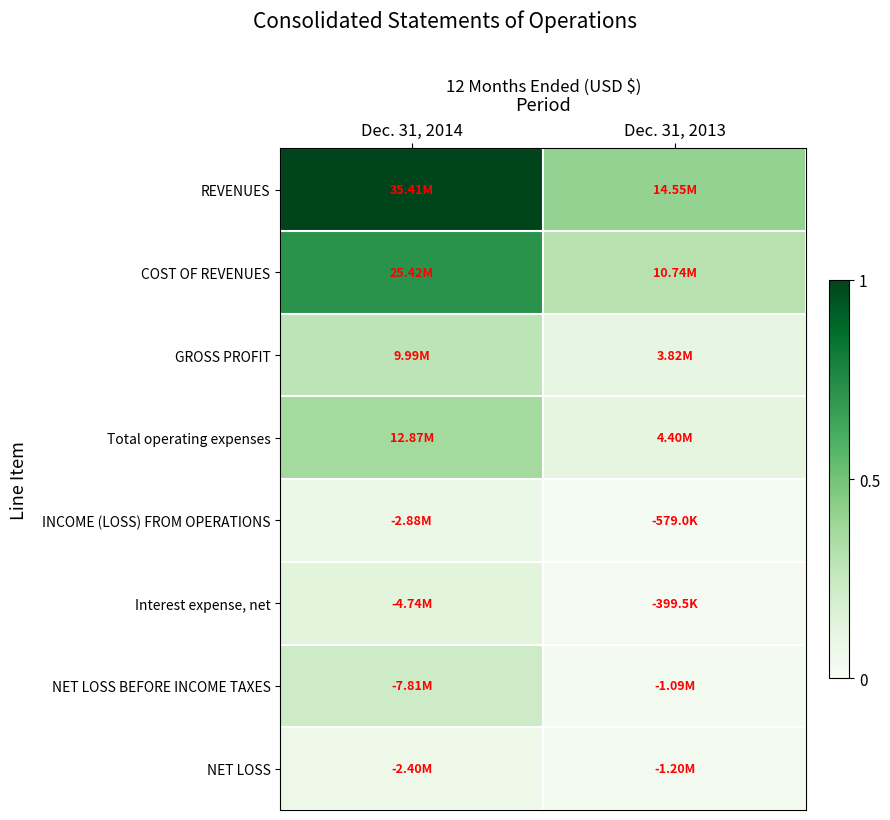

Which series has the largest range (max minus min)?

REVENUES